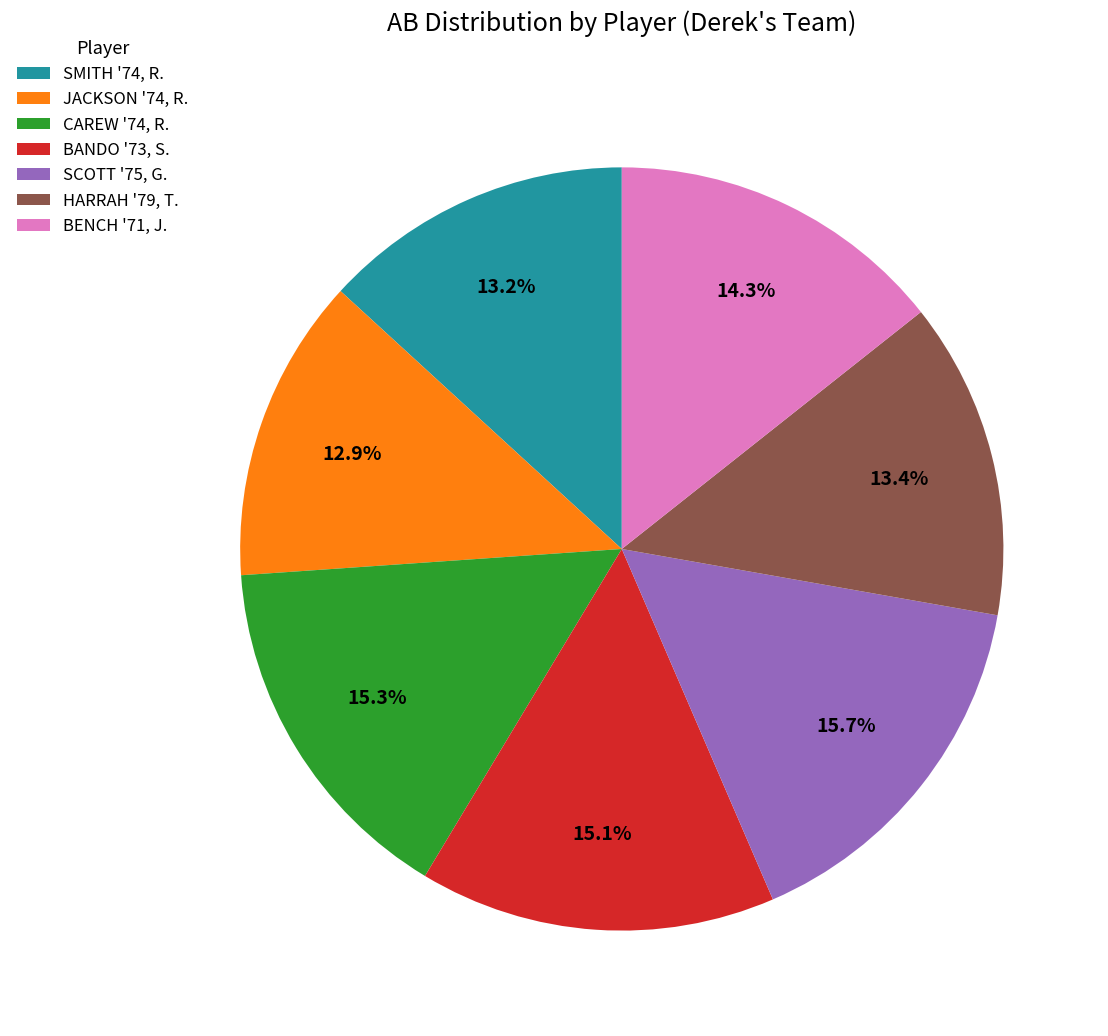

To the nearest percent, what is the difference between the largest and smallest slice percentages?

3%